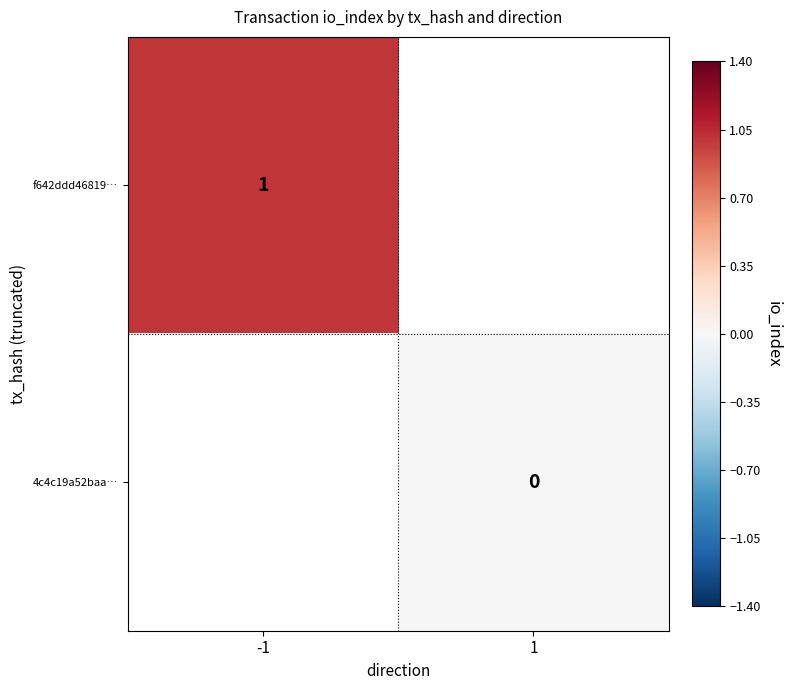

True or false: f642ddd46819… has a value of 1 at -1.

True